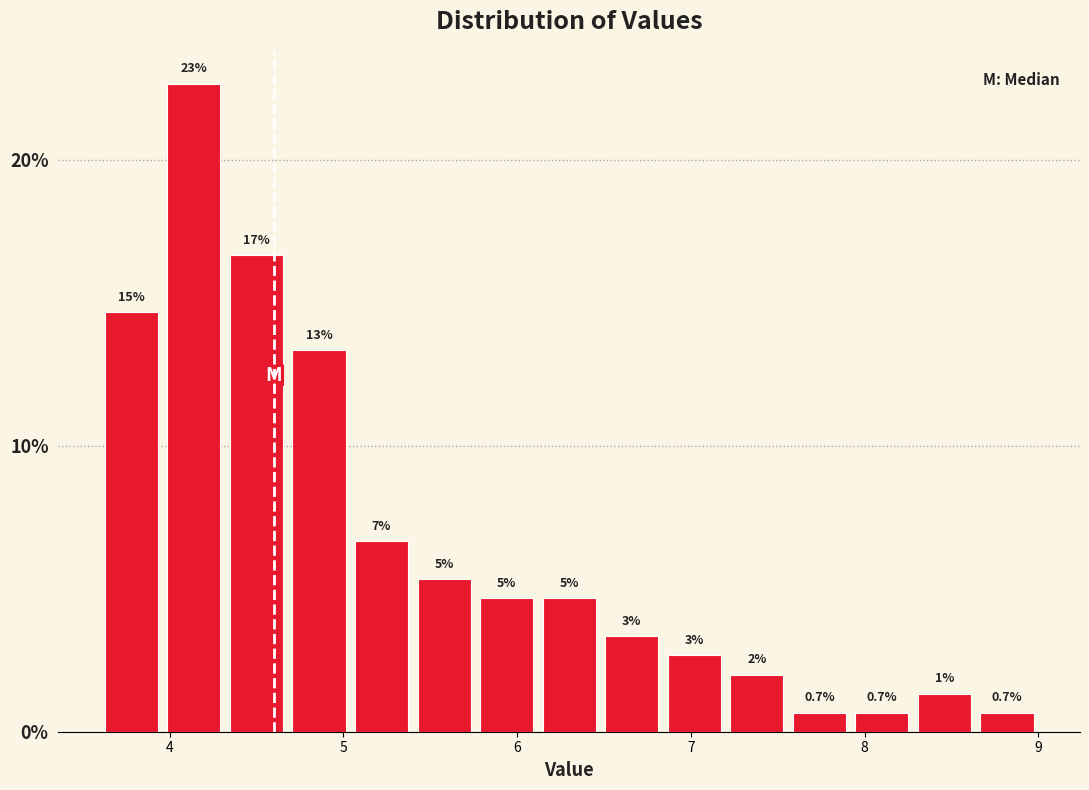

Around what value on the x-axis is the tallest bar? Give the approximate position of its centre, as read against the axis.

4.1